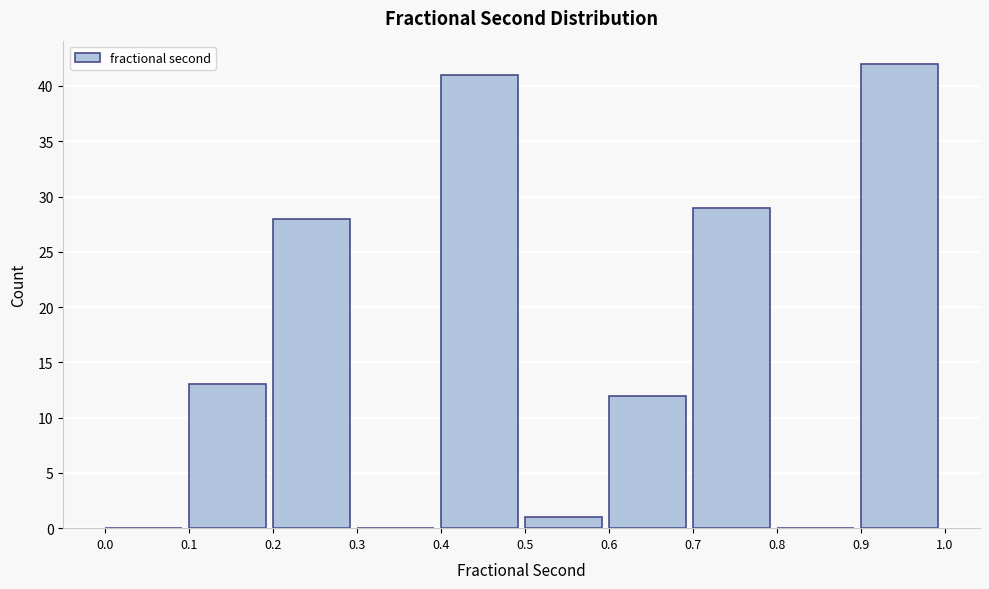

Reading left to right, list every bar in this chart as the range it spans on the x-axis followed by its height. The values are not printed on the chart, so give them approximately, as read against the axis.

0.0 to 0.1: 0
0.1 to 0.2: 13
0.2 to 0.3: 28
0.3 to 0.4: 0
0.4 to 0.5: 41
0.5 to 0.6: 1
0.6 to 0.7: 12
0.7 to 0.8: 29
0.8 to 0.9: 0
0.9 to 1.0: 42